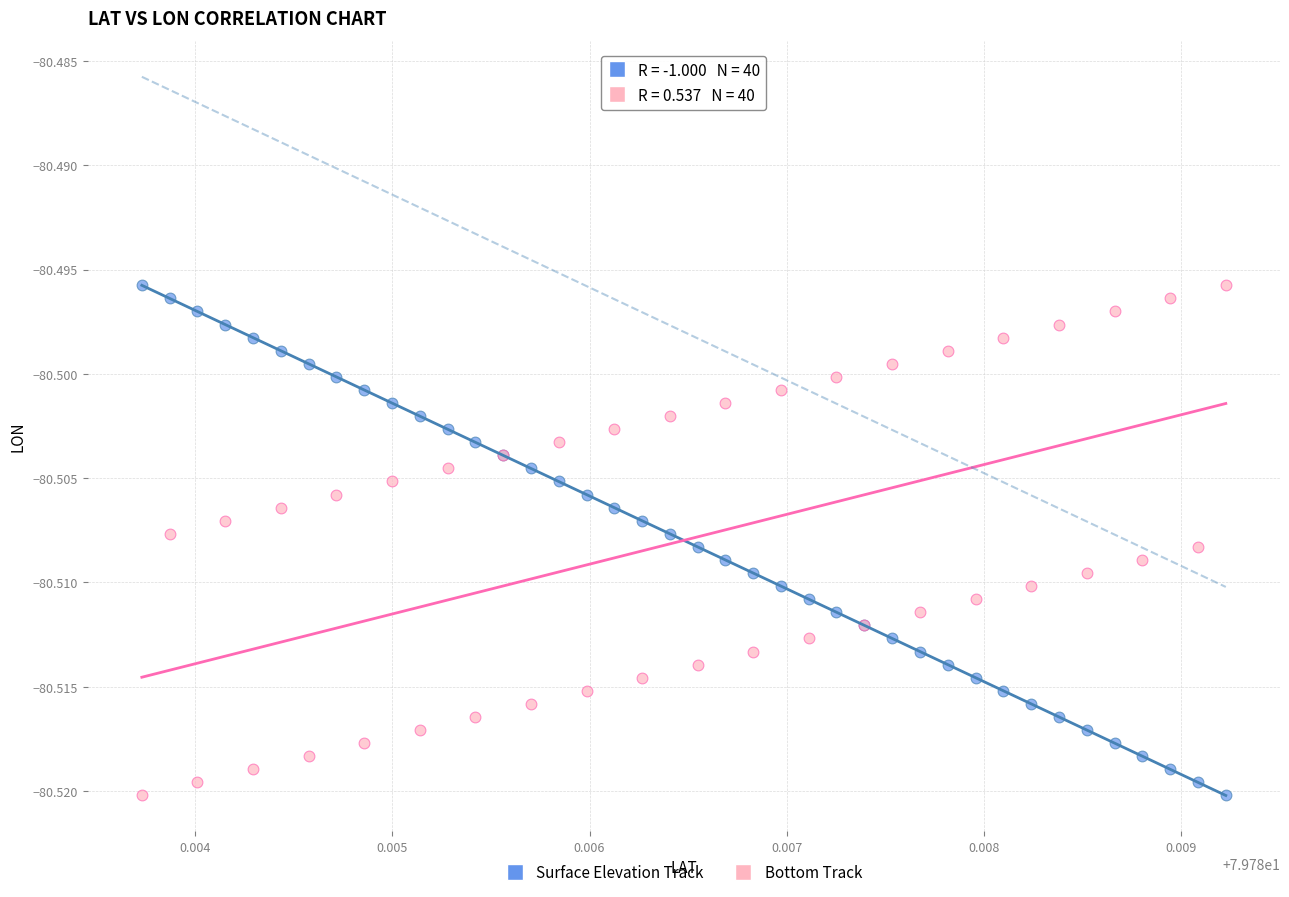

What are all the series names shown in the legend?

Surface Elevation Track, Bottom Track